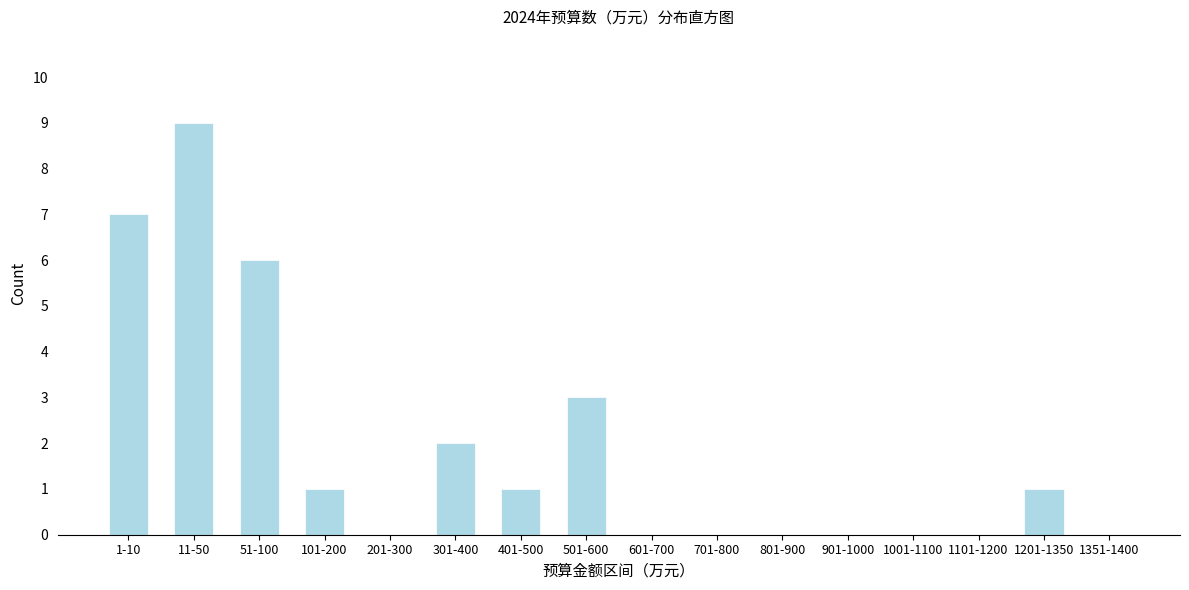

Reading left to right, what are all the values shown in this chart?

1-10=7	11-50=9	51-100=6	101-200=1	201-300=0	301-400=2	401-500=1	501-600=3	601-700=0	701-800=0	801-900=0	901-1000=0	1001-1100=0	1101-1200=0	1201-1350=1	1351-1400=0